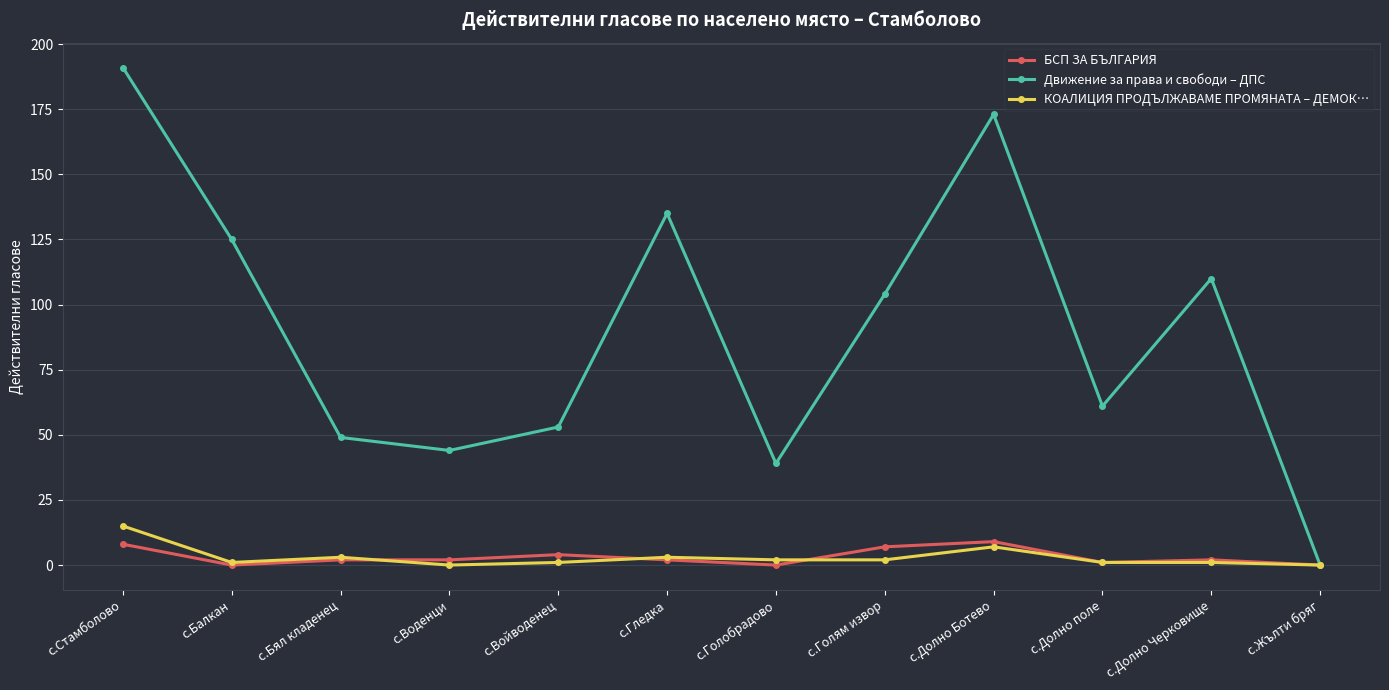

Which series has the largest range (max minus min)?

Движение за права и свободи – ДПС